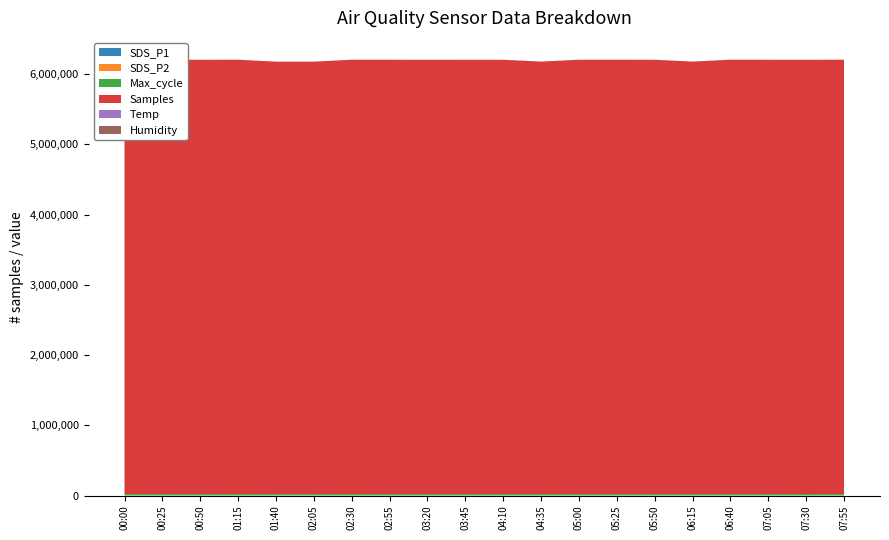

Reading right to left, list all the values displayed in this chart.

SDS_P1: 113.9	101.8	102.7	98.9	95.3	89.3	94.5	88.1	68.4	46.9	34.3	25.9	18.8	15.2	12.7	12.1	15.2	78.5	108.2	158.4
SDS_P2: 109.1	97.6	98.2	94.7	91.2	85.8	90.6	84.0	65.3	44.1	31.0	24.2	16.9	14.0	10.8	10.9	14.0	75.0	103.2	152.0
Max_cycle: 20440.0	20925.0	20422.0	20413.0	20448.0	20421.0	20421.0	20432.0	20757.0	20755.0	20405.0	20459.0	20440.0	20761.0	20437.0	20417.0	20761.0	20409.0	20417.0	20512.0
Samples: 6185805.0	6184168.0	6185127.0	6185730.0	6158824.0	6185178.0	6185331.0	6185498.0	6158642.0	6184885.0	6185233.0	6184851.0	6185383.0	6185345.0	6158231.0	6158160.0	6185345.0	6184992.0	6185556.0	6156983.0
Temp: 1.4	1.5	1.4	1.4	1.5	1.5	1.6	1.6	1.7	1.8	1.9	2.0	2.0	2.1	2.1	2.2	2.1	1.7	1.4	1.1
Humidity: 99.9	99.9	99.9	99.9	99.9	99.9	99.9	99.9	99.9	99.9	99.9	99.9	99.9	99.9	99.9	99.9	99.9	99.9	99.9	99.9